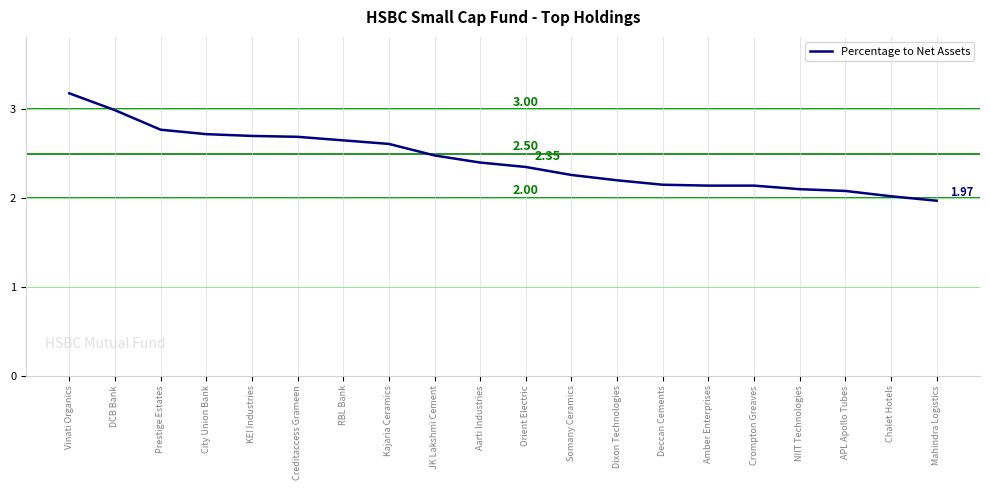

How many lines are shown in the chart?

1